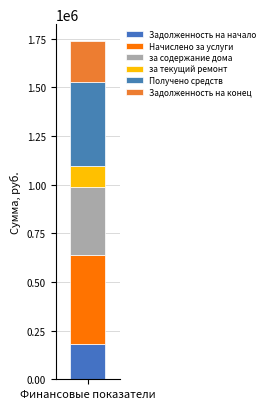

Does the chart contain any negative values?

No